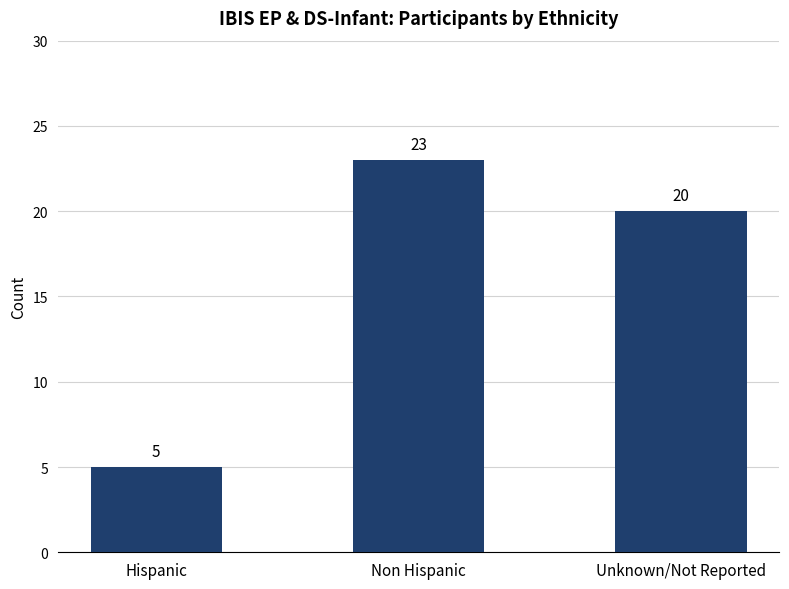

What is the change in value from Hispanic to Unknown/Not Reported?

+15